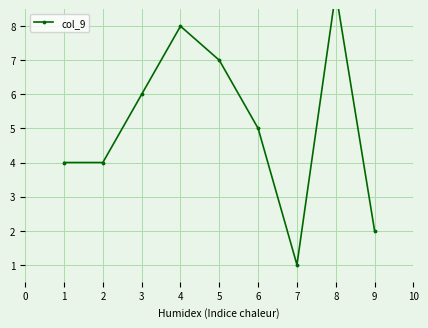

What is the sum of all values?

46